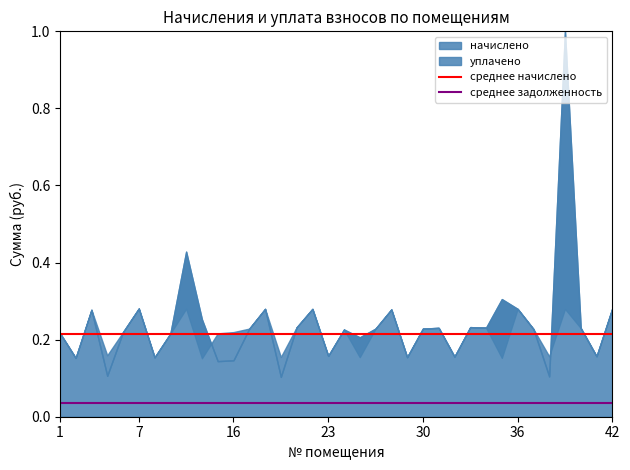

Does the chart have visible grid lines?

No